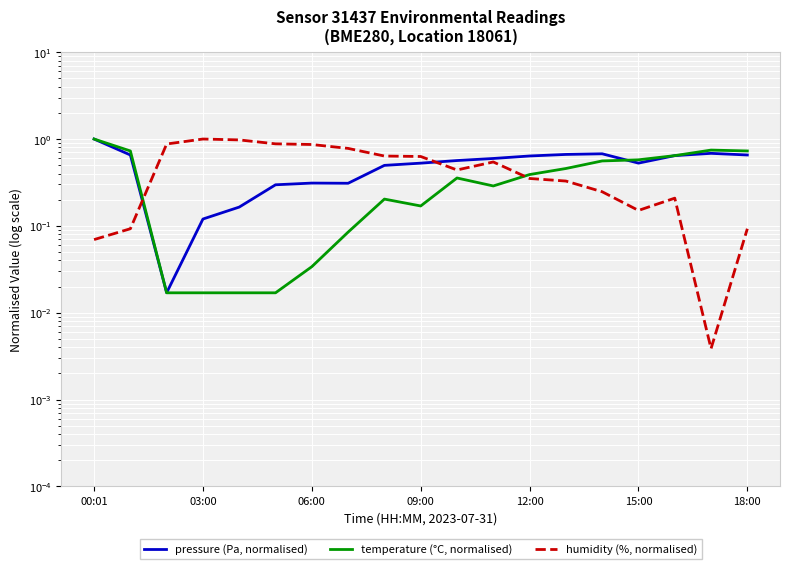

Which series has the largest total across all categories?

pressure (Pa, normalised)